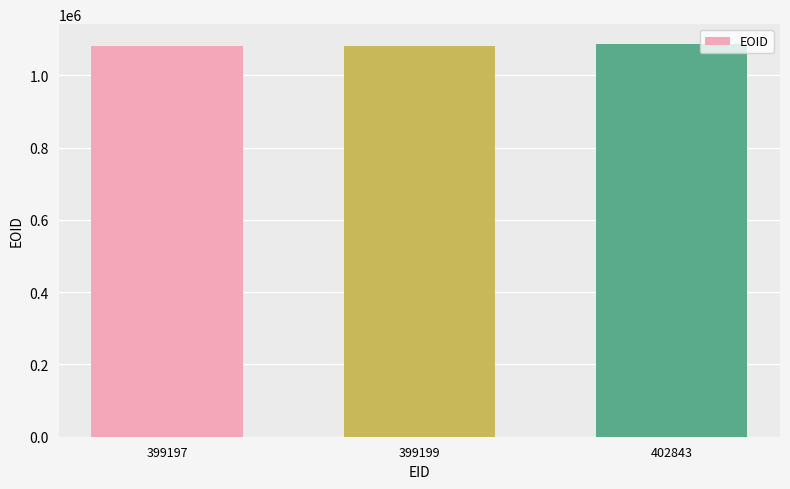

What is the smallest value displayed?

1080784